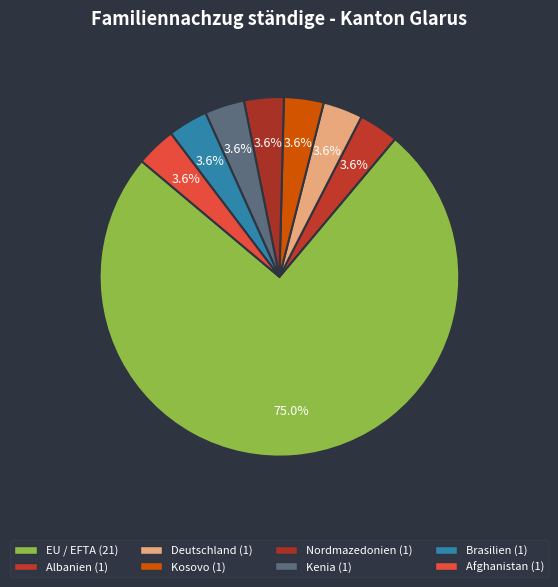

What percentage is the Nordmazedonien slice, to the nearest percent?

4%